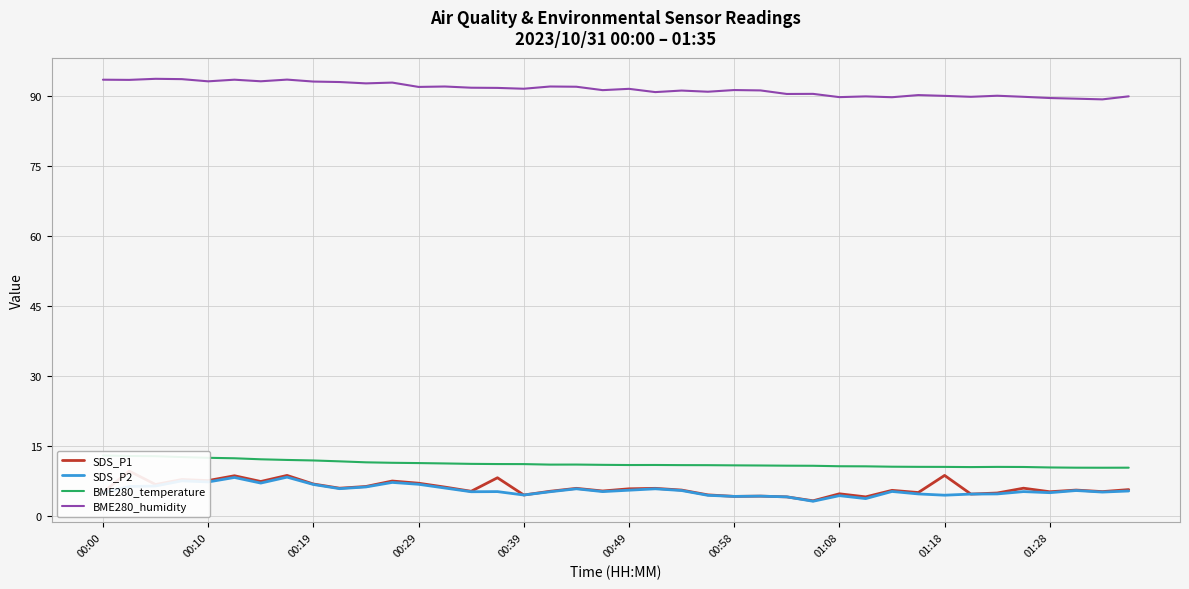

True or false: SDS_P2 has a value of 5.0 at 01:28.

True